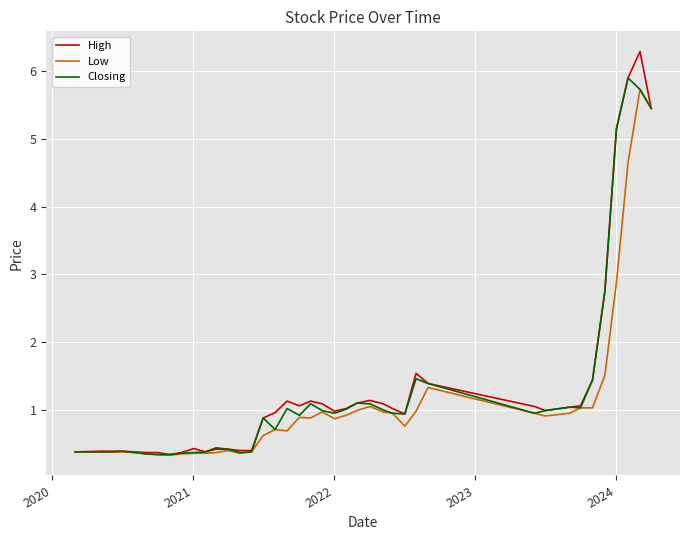

Which series has the widest spread of values?

High